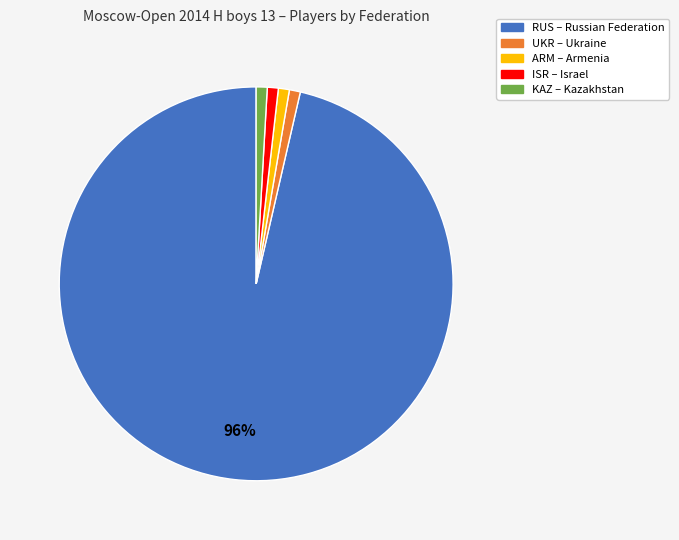

Which category has the biggest portion of the pie?

RUS